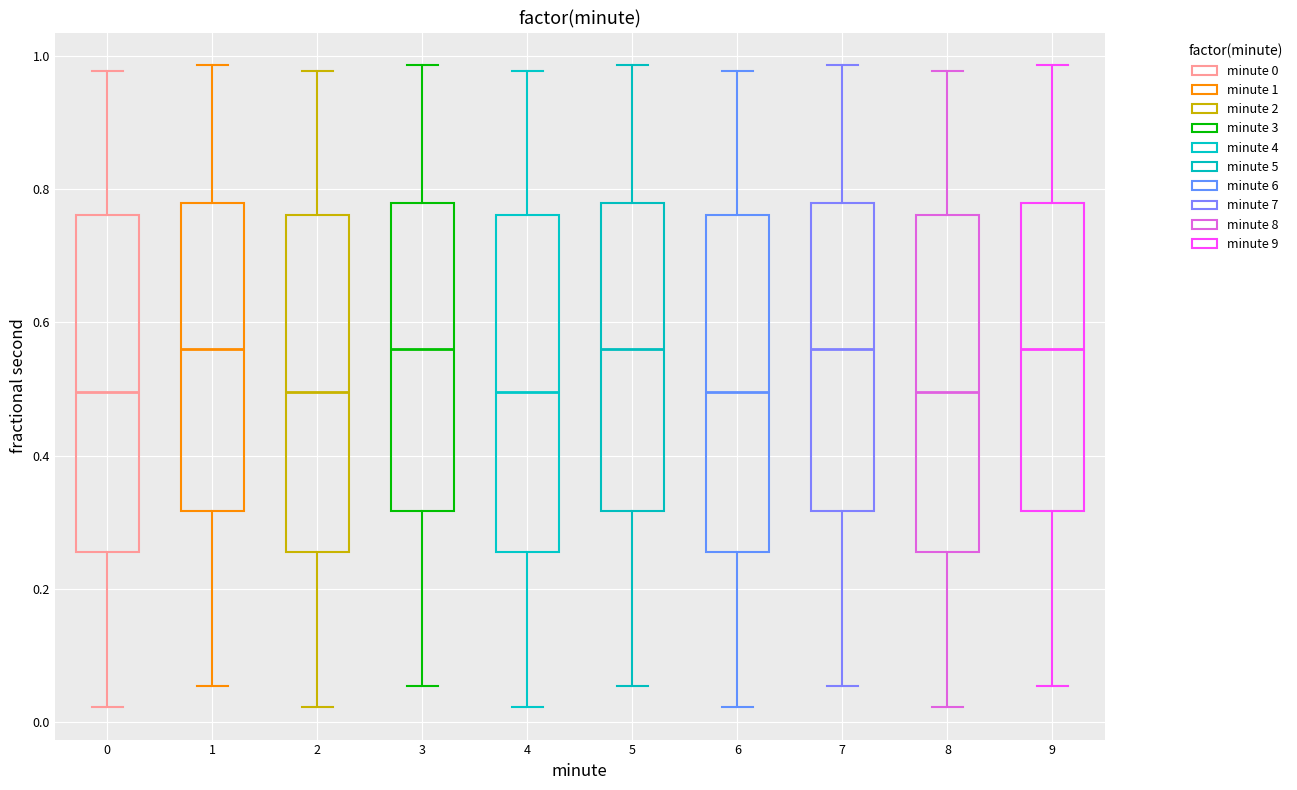

Reading left to right, read every box against the y-axis: the position of its median line, the range the box covers, and the ends of its whiskers. The values are not printed on the chart, so give them approximately, as read against the axis.

0: median 0.50, box 0.26 to 0.76, whiskers 0.02 to 0.98
1: median 0.56, box 0.32 to 0.78, whiskers 0.06 to 0.98
2: median 0.50, box 0.26 to 0.76, whiskers 0.02 to 0.98
3: median 0.56, box 0.32 to 0.78, whiskers 0.06 to 0.98
4: median 0.50, box 0.26 to 0.76, whiskers 0.02 to 0.98
5: median 0.56, box 0.32 to 0.78, whiskers 0.06 to 0.98
6: median 0.50, box 0.26 to 0.76, whiskers 0.02 to 0.98
7: median 0.56, box 0.32 to 0.78, whiskers 0.06 to 0.98
8: median 0.50, box 0.26 to 0.76, whiskers 0.02 to 0.98
9: median 0.56, box 0.32 to 0.78, whiskers 0.06 to 0.98